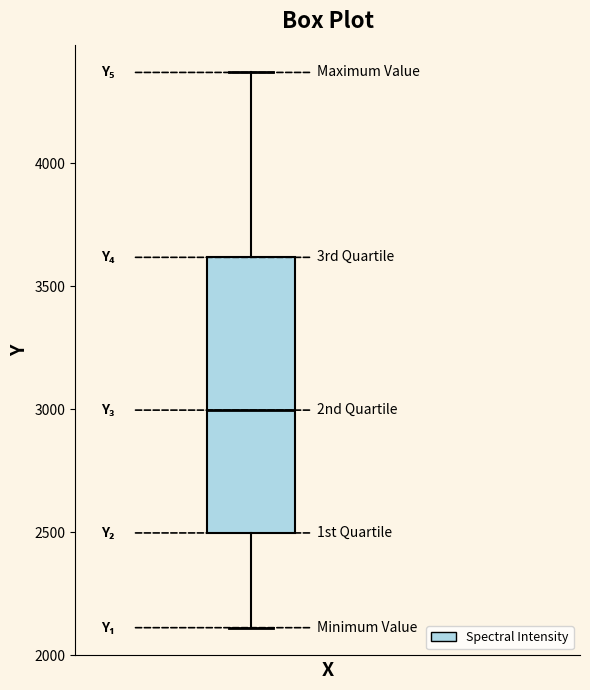

Transcribe this box plot: give where the median line is, the range the box spans, and where the two whiskers end, as read against the y-axis. The values are not printed on the chart, so give them approximately, as read against the axis.

median 3000, box 2500 to 3600, whiskers 2100 to 4350